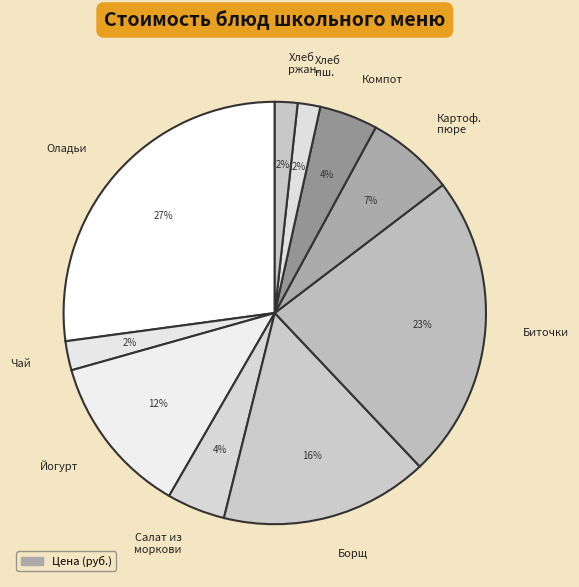

To the nearest percent, what is the combined percentage of Борщ and Салат из моркови?

20%